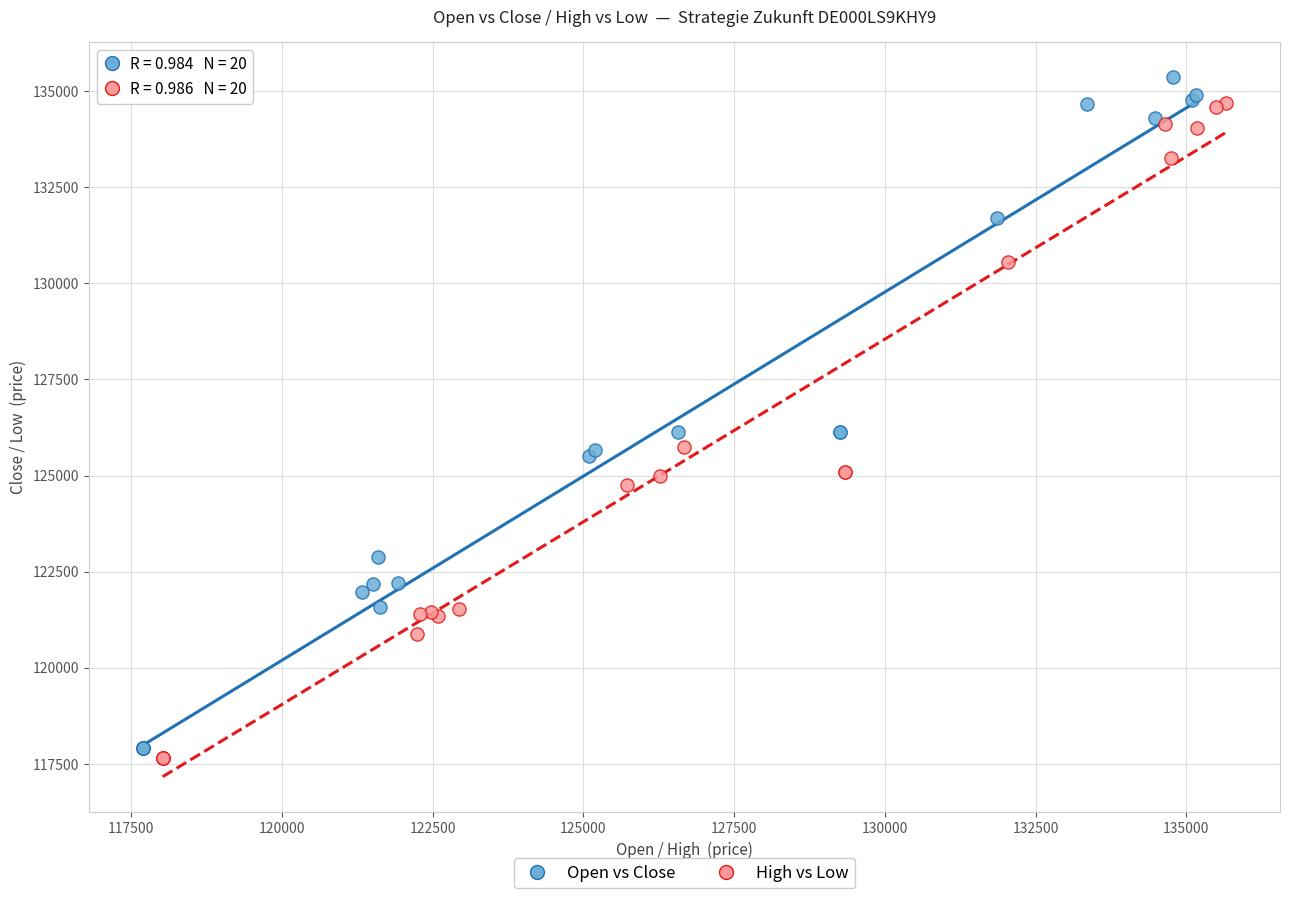

Which series has the widest spread of Y values?

Open vs Close